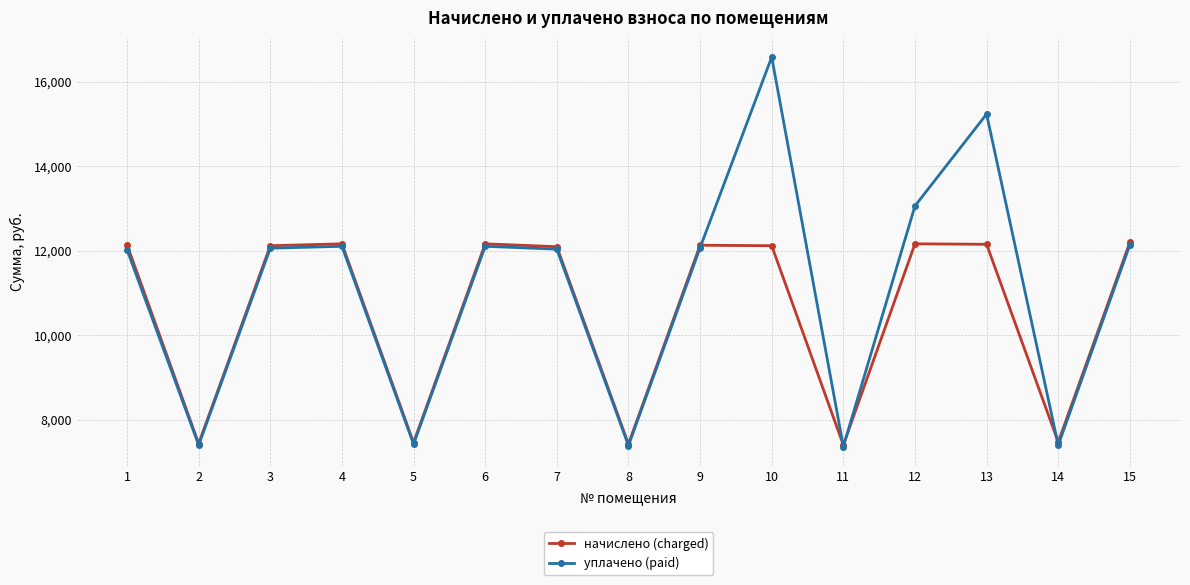

In уплачено (paid), how many points are lower than both neighbors (excluding endpoints)?

5